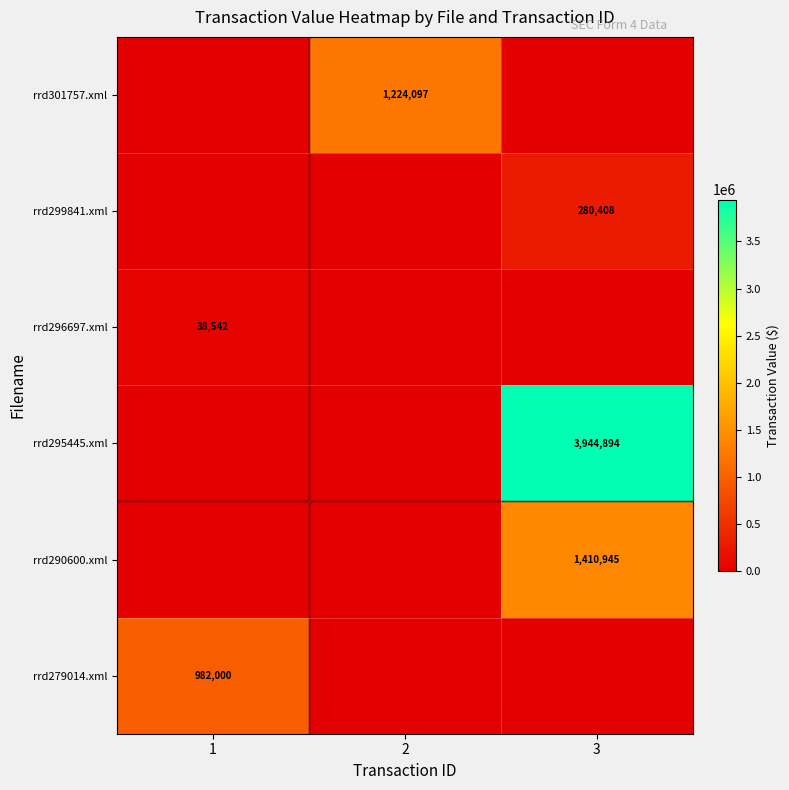

Is it true that rrd299841.xml equals 280408 at 3?

True